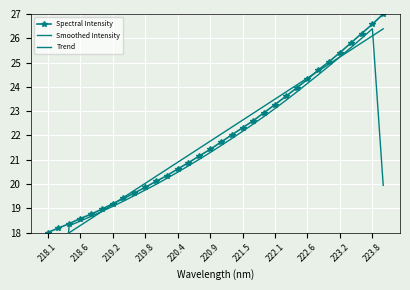

The Spectral Intensity series shows 19.2 at 219.2. True or false?

True